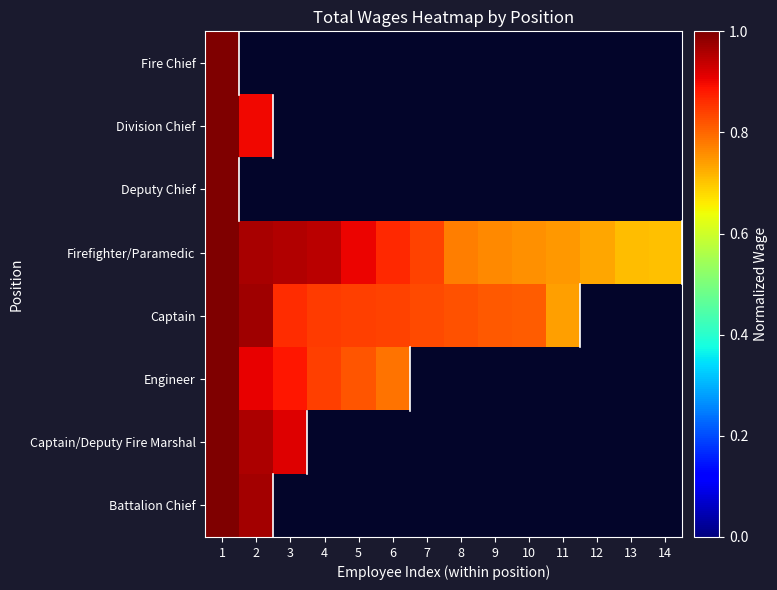

Which series has the largest total across all categories?

Firefighter/Paramedic